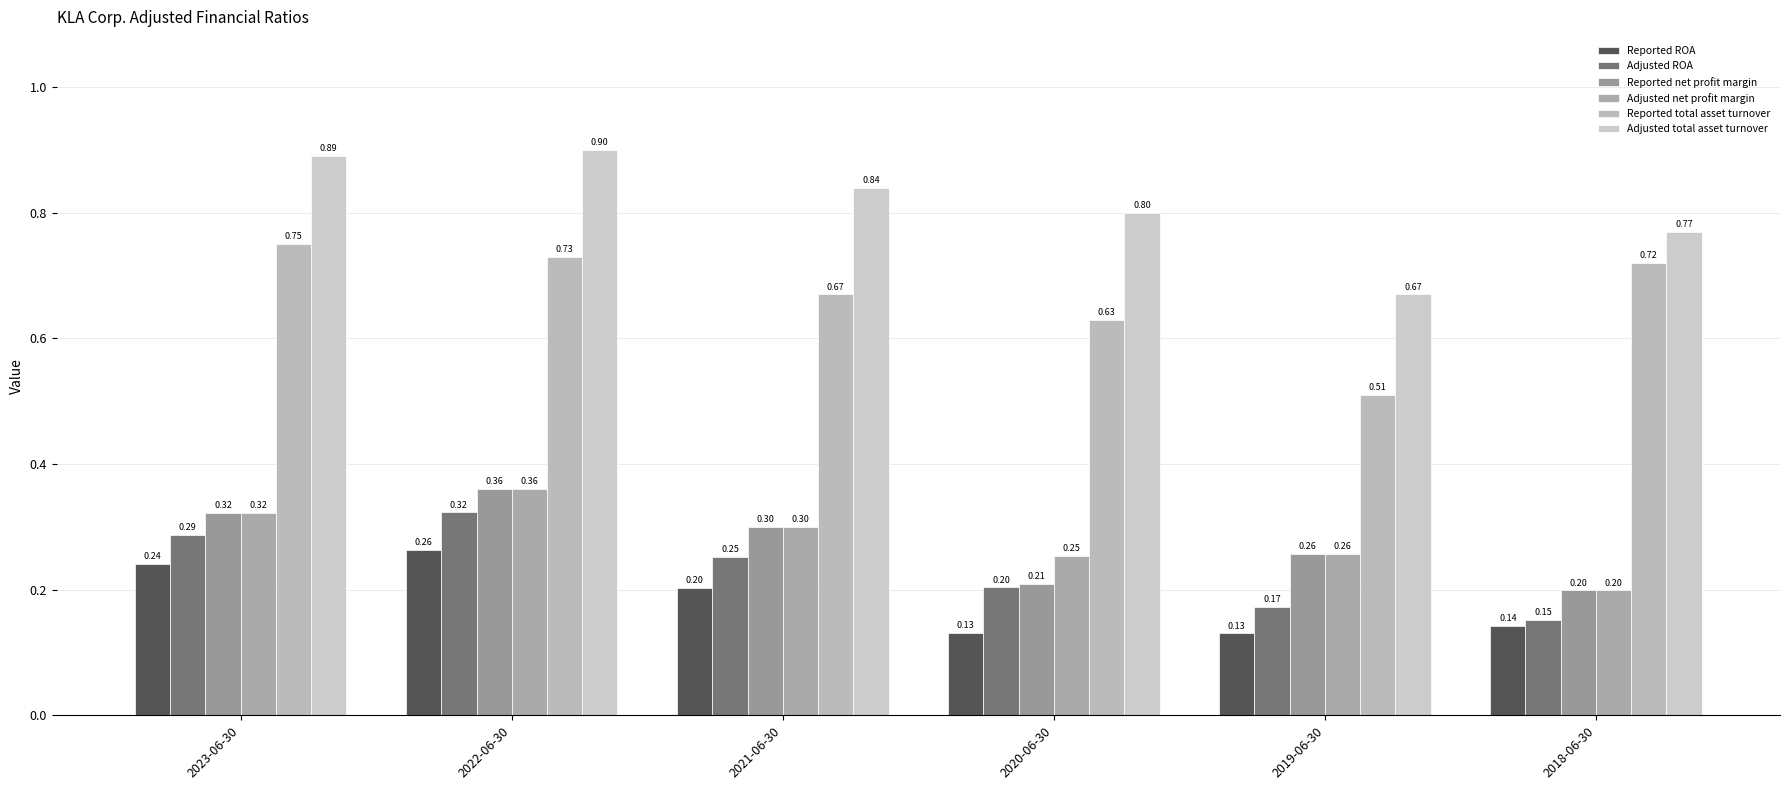

Does the chart contain stacked bars?

No